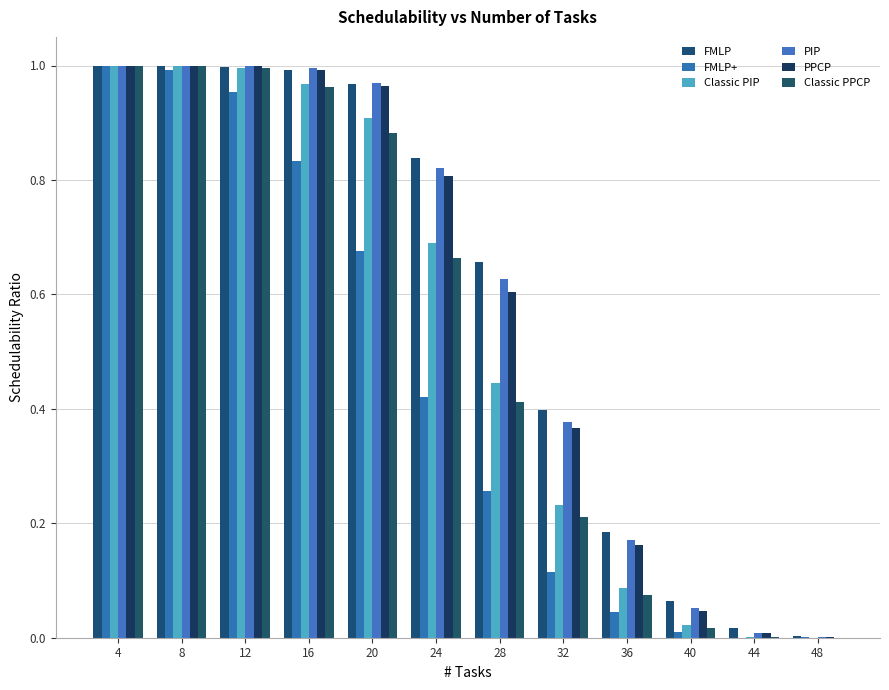

Reading left to right, extract all data points from this chart.

FMLP: 1.0	1.0	1.0	1.0	1.0	0.8	0.7	0.4	0.2	0.1	0.0	0.0
FMLP+: 1.0	1.0	1.0	0.8	0.7	0.4	0.3	0.1	0.0	0.0	0.0	0.0
Classic PIP: 1.0	1.0	1.0	1.0	0.9	0.7	0.4	0.2	0.1	0.0	0.0	0.0
PIP: 1.0	1.0	1.0	1.0	1.0	0.8	0.6	0.4	0.2	0.1	0.0	0.0
PPCP: 1.0	1.0	1.0	1.0	1.0	0.8	0.6	0.4	0.2	0.0	0.0	0.0
Classic PPCP: 1.0	1.0	1.0	1.0	0.9	0.7	0.4	0.2	0.1	0.0	0.0	0.0